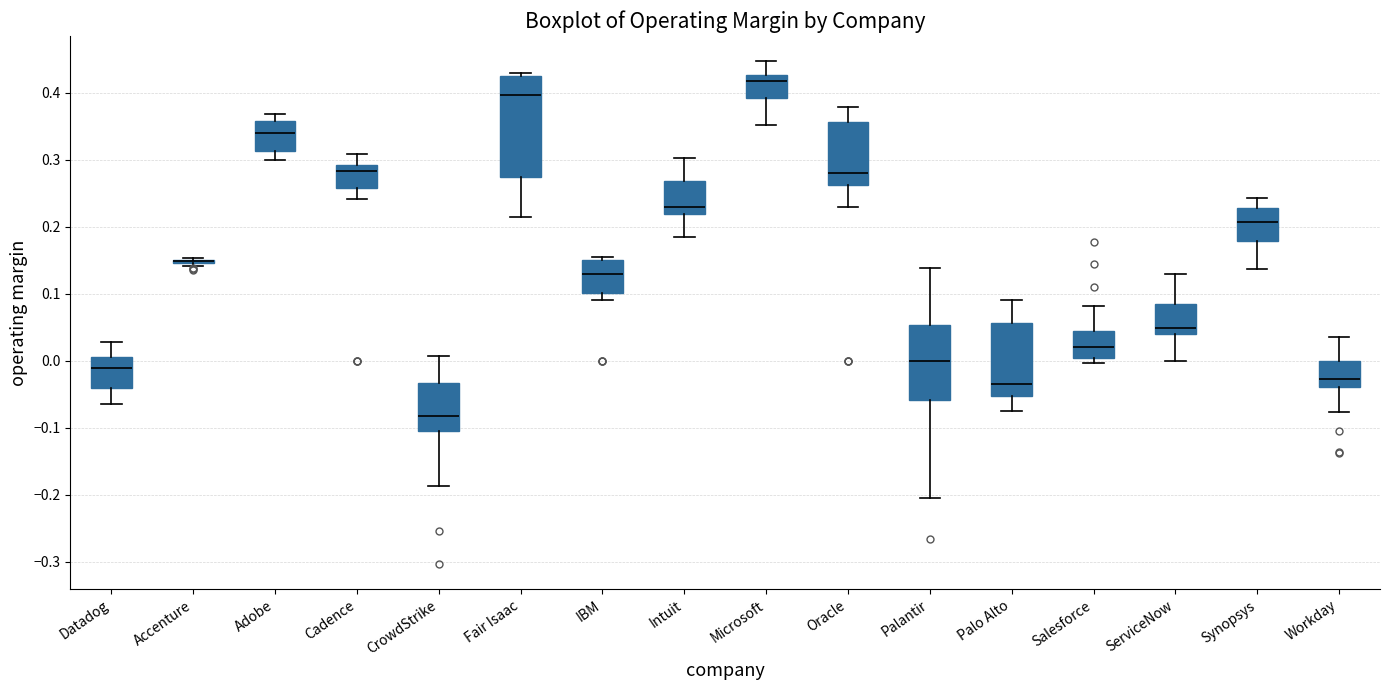

Which box is the tallest, from its lower edge to its upper edge?

Fair Isaac